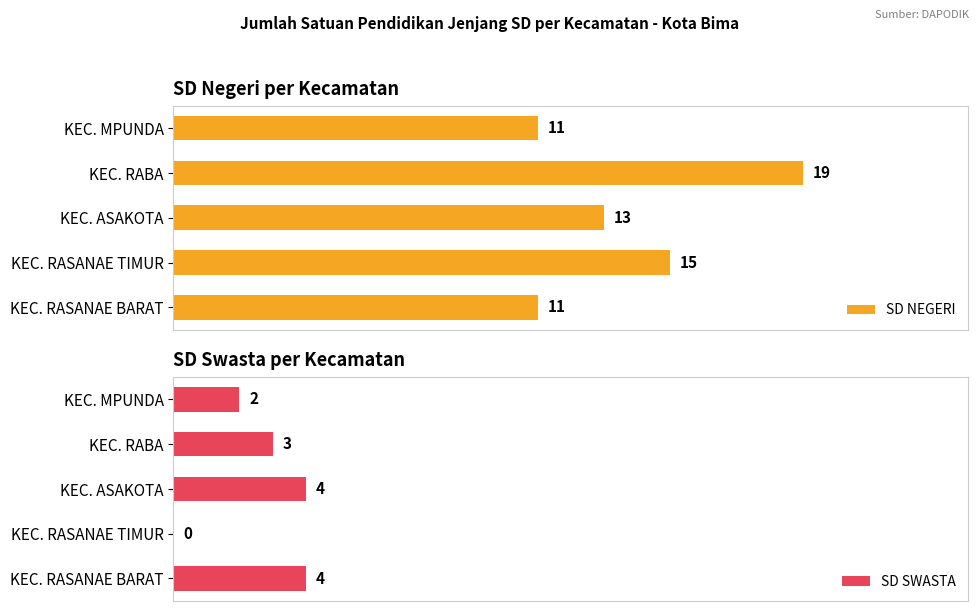

At how many categories does at least one series exceed 8?

5